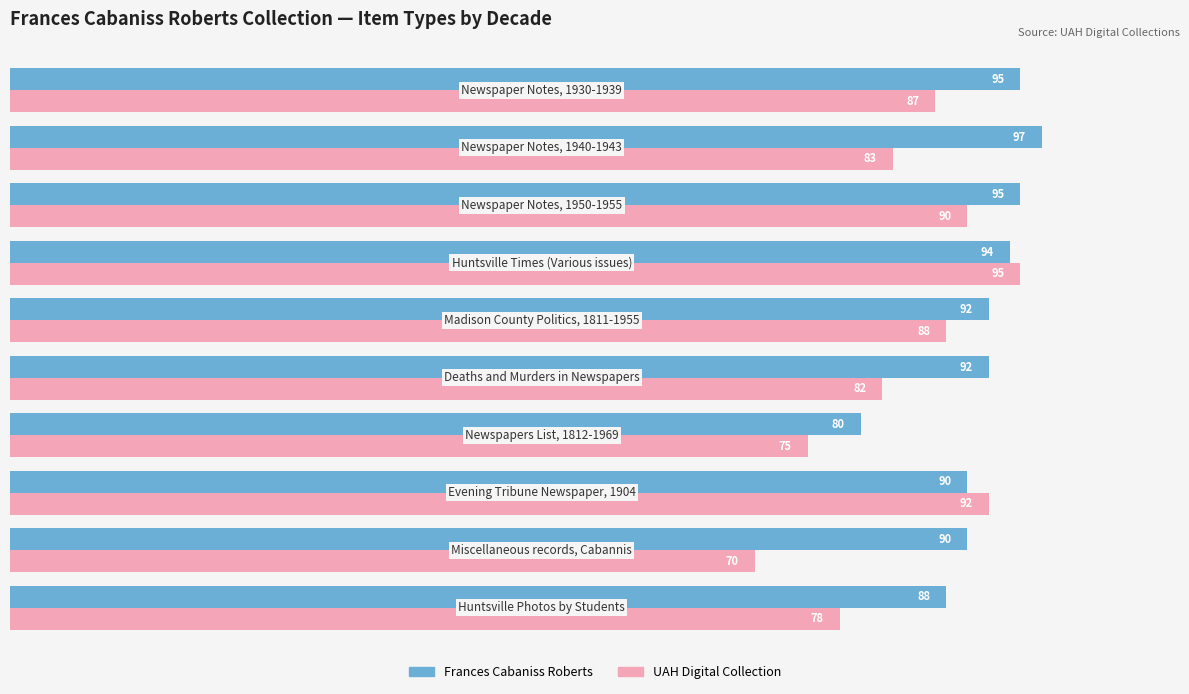

What is the minimum value shown in the chart?

70